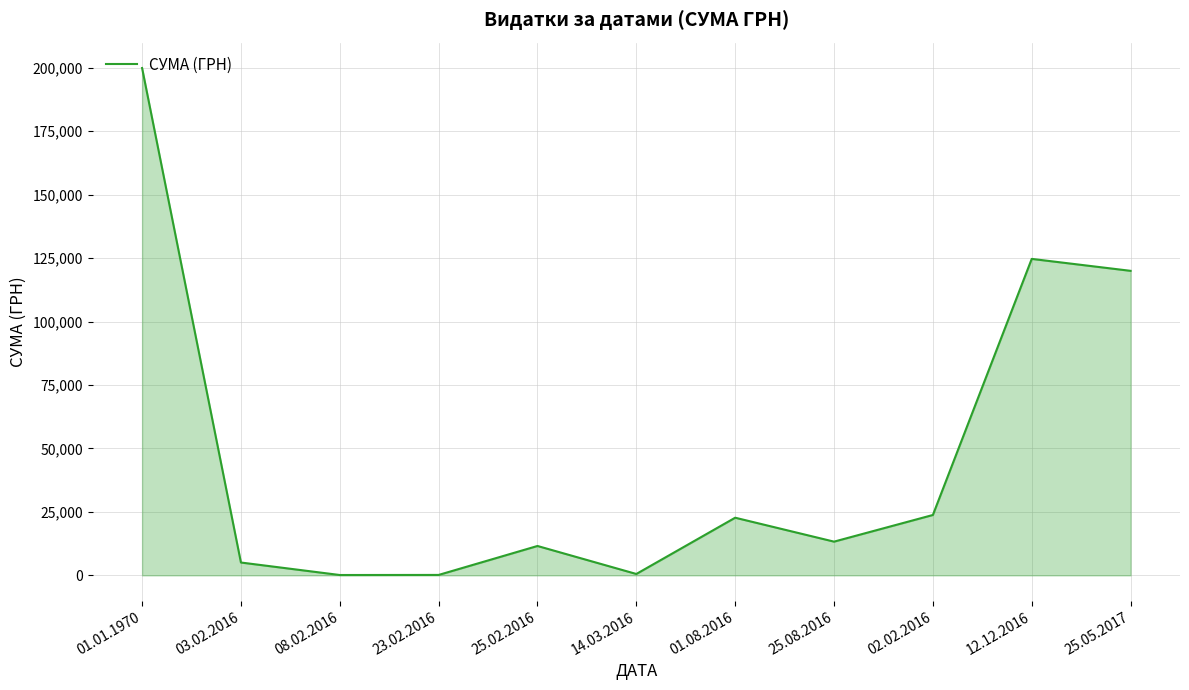

At which label is the value closest to 100030?

25.05.2017